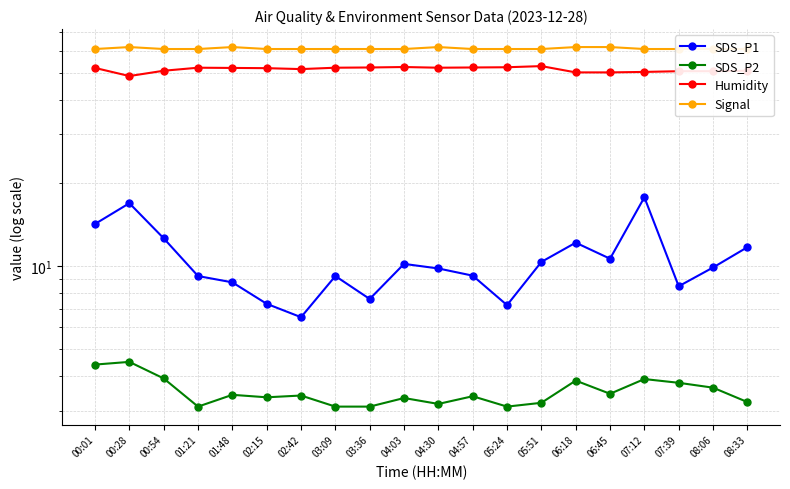

Does the chart have visible grid lines?

Yes